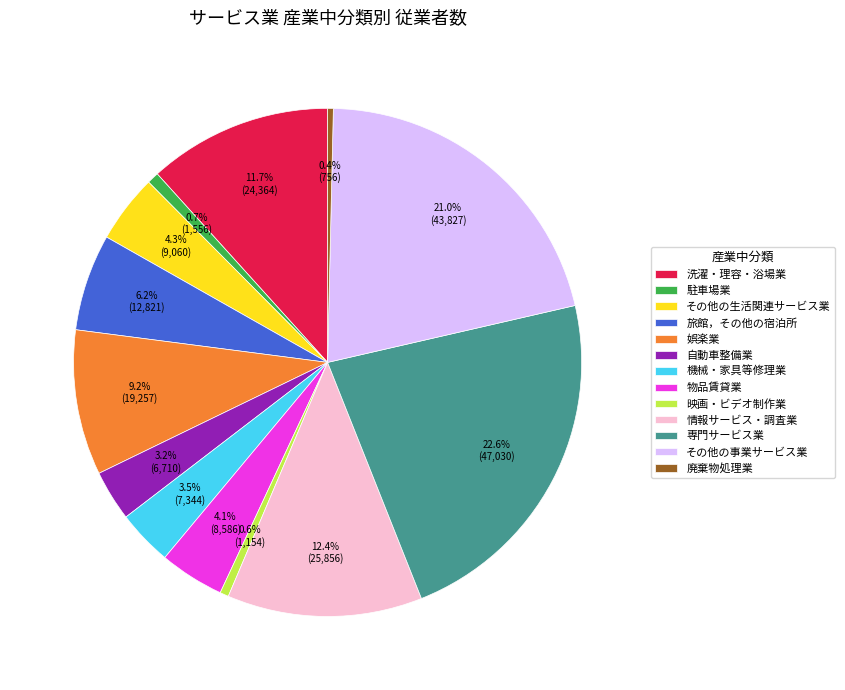

Count the number of slices in the pie.

13